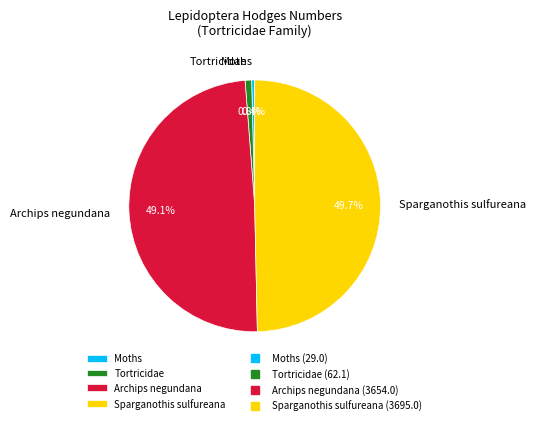

What percentage is NOT represented by Moths?

99.6%